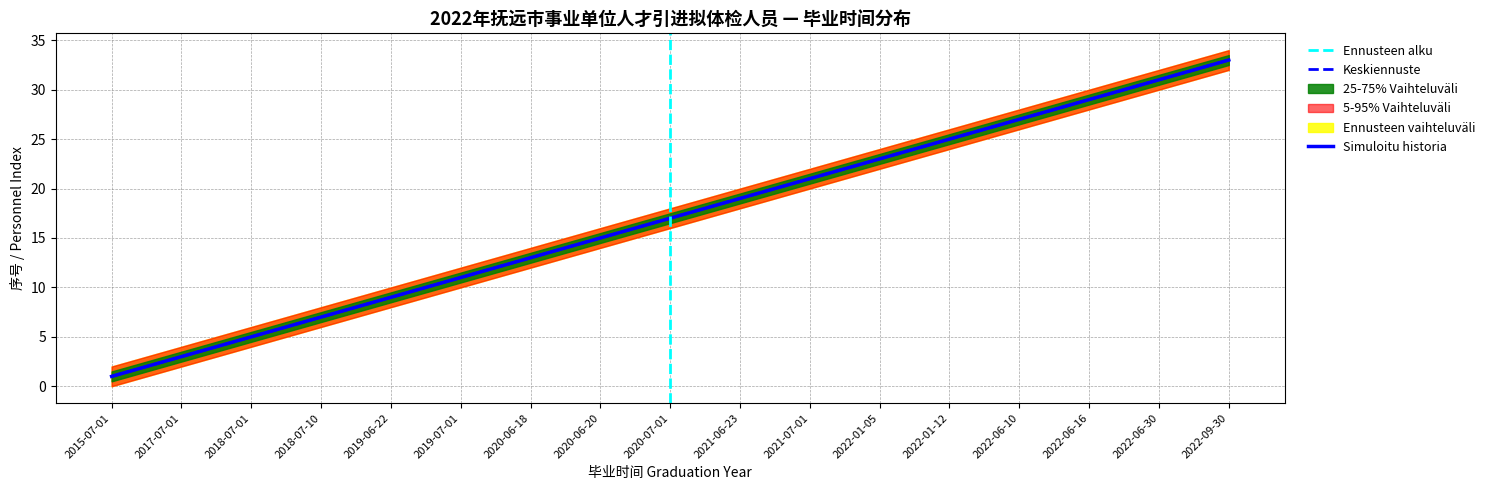

Which series has the largest total across all categories?

5-95% Vaihteluväli upper